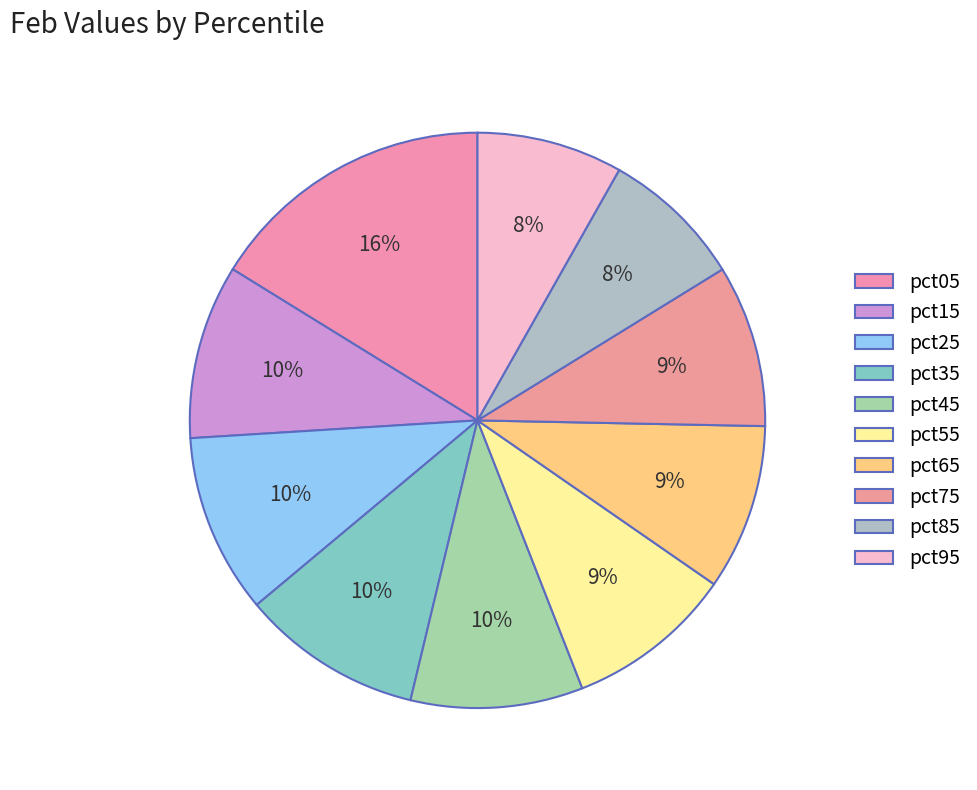

Count the number of slices in the pie.

10